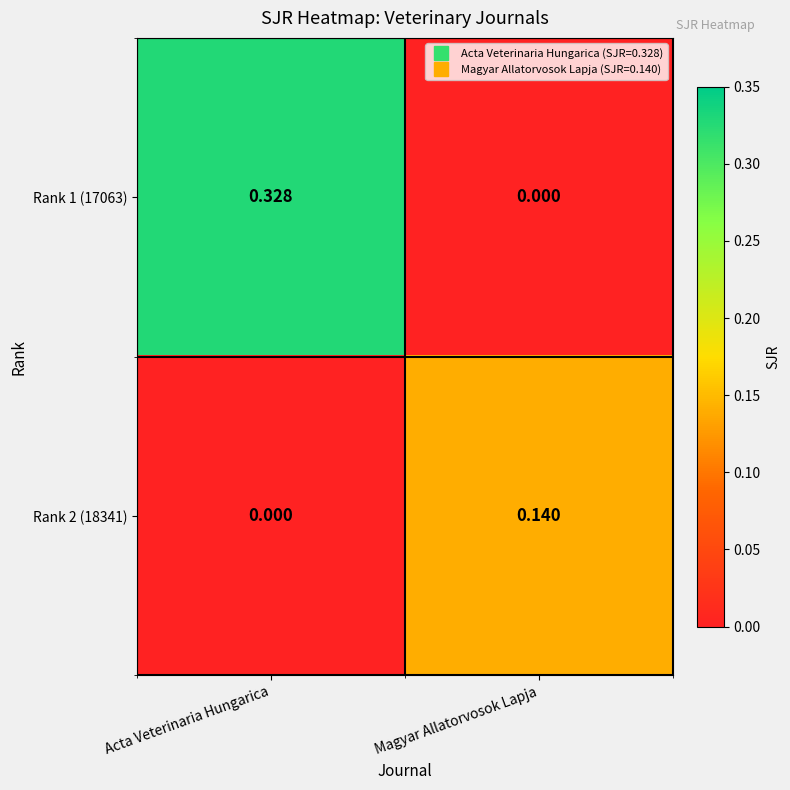

Rank the series by their average value, from lowest to highest.

Rank 2 (18341), Rank 1 (17063)